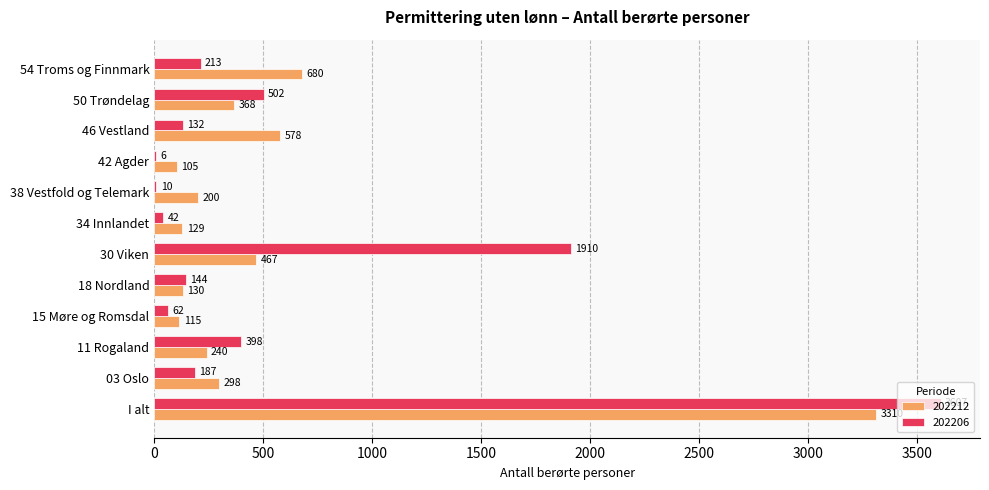

At which label does 202212 reach its peak?

I alt